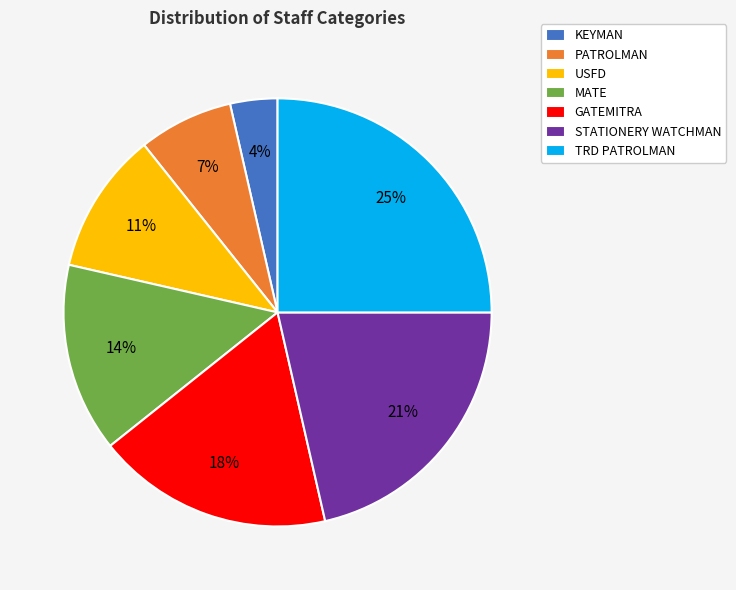

Combined, do USFD and MATE account for over 50%?

No